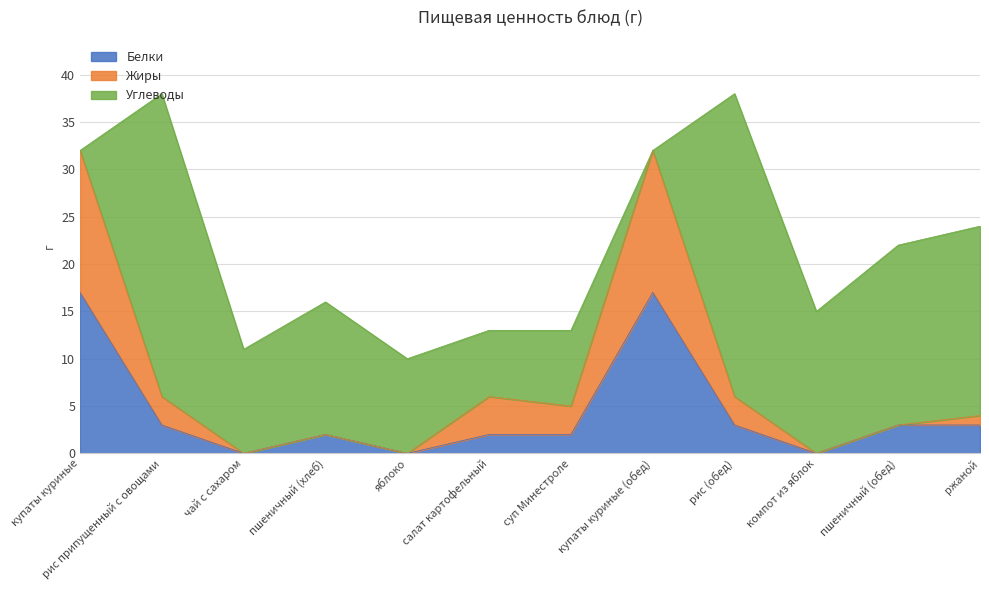

What is the total value across all series at чай с сахаром?

11